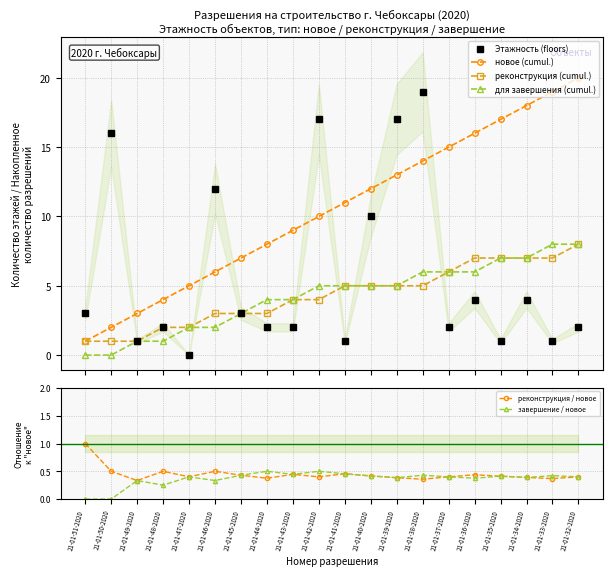

At which category is the sum across all series the highest?

21-01-38-2020